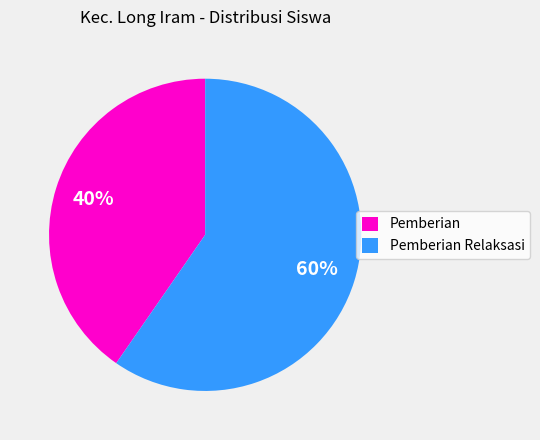

To the nearest percent, what is the combined percentage of Pemberian Relaksasi and Pemberian?

100%